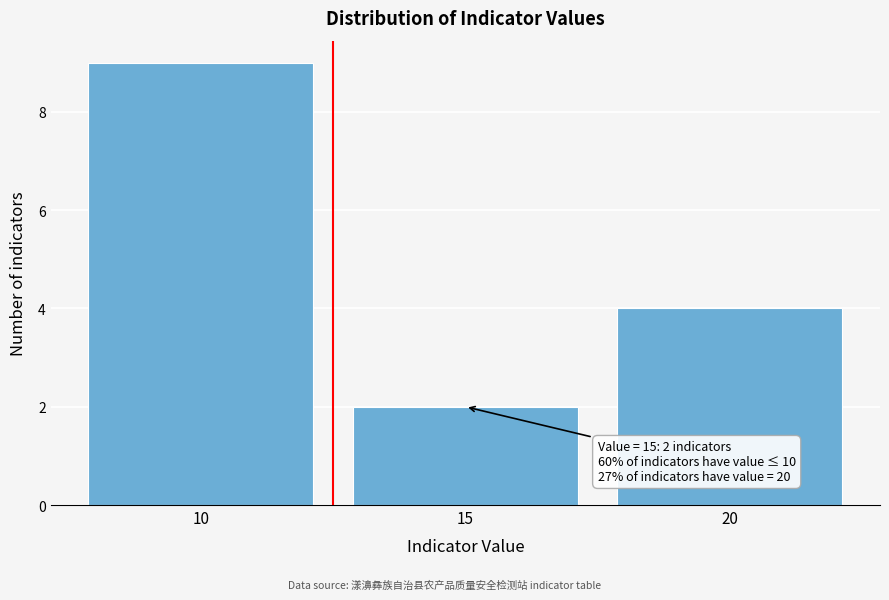

Which range on the x-axis has the tallest bar?

7.5 to 12.5